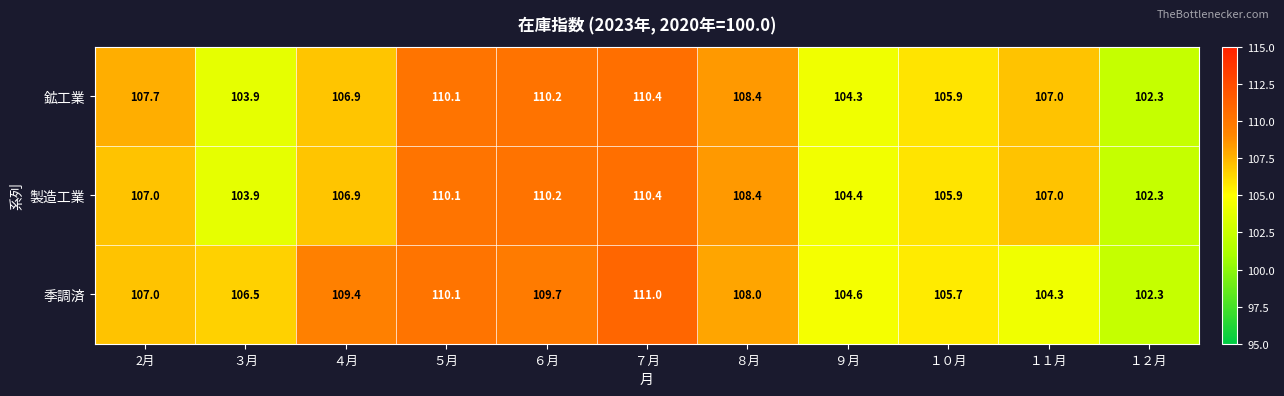

Rank the series by their average value, from highest to lowest.

季調済, 鉱工業, 製造工業